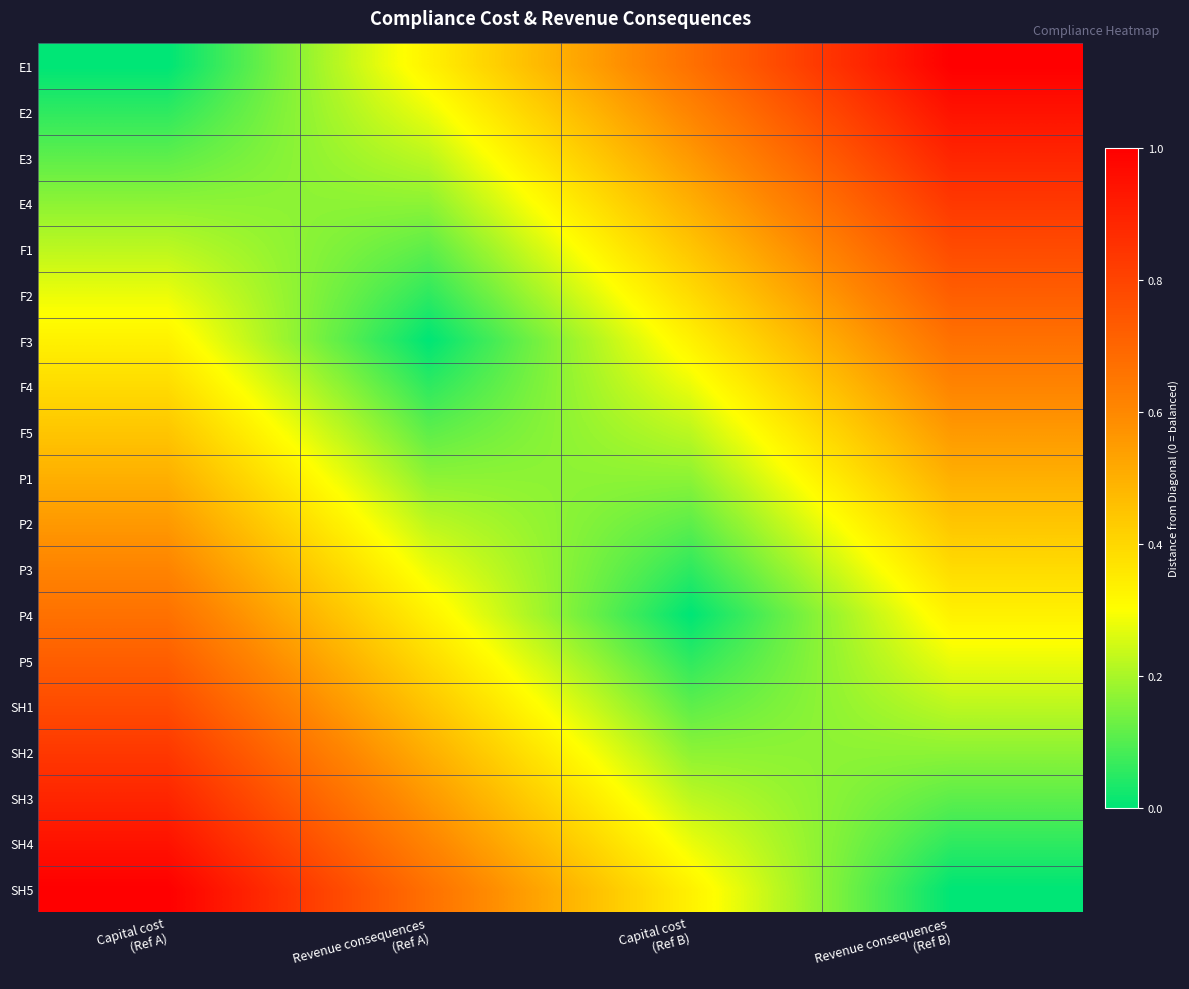

What is the difference between the highest and lowest values at Revenue consequences
(Ref B)?

1.0